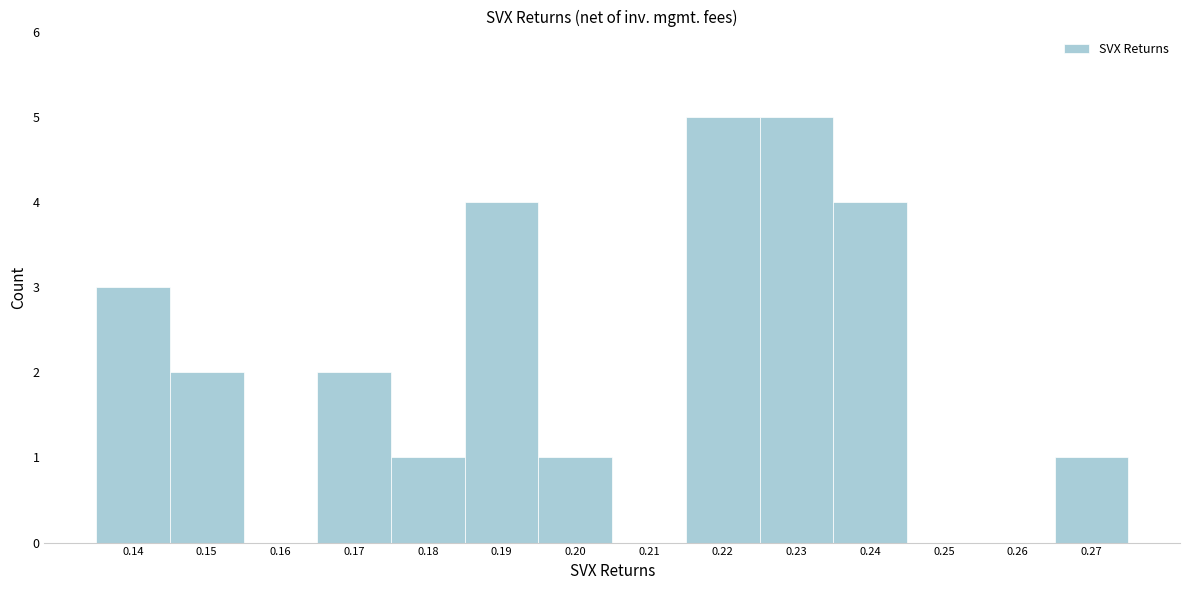

Reading left to right, what are all the values shown in this chart?

0.14=3	0.15=2	0.16=0	0.17=2	0.18=1	0.19=4	0.20=1	0.21=0	0.22=5	0.23=5	0.24=4	0.25=0	0.26=0	0.27=1